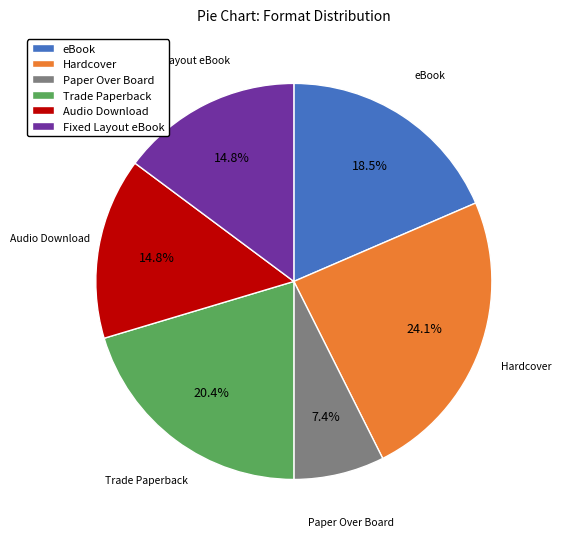

What is the ratio of the value at Audio Download to the value at Trade Paperback?

0.7